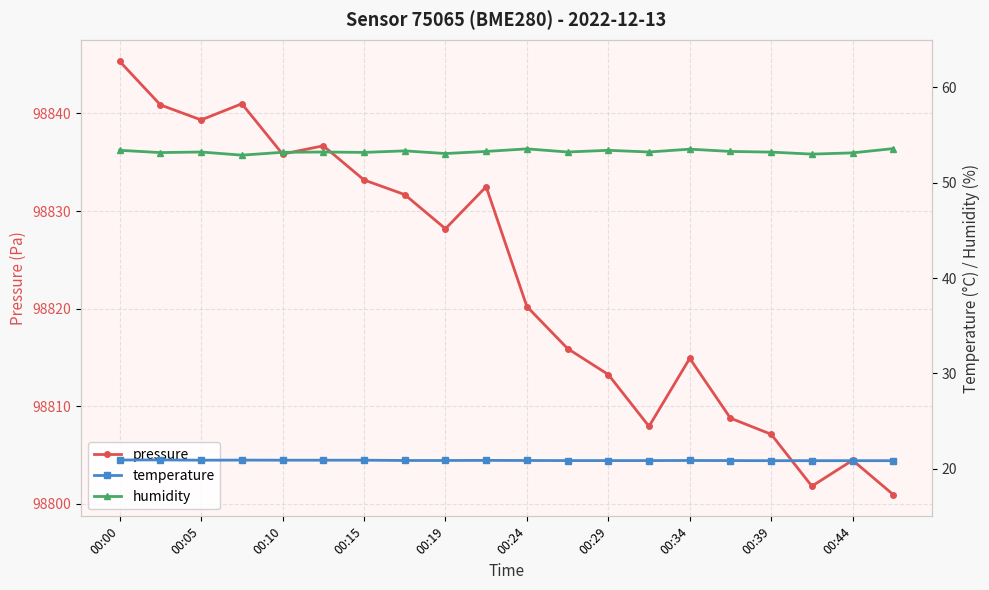

Where is the first local minimum for pressure?

00:05